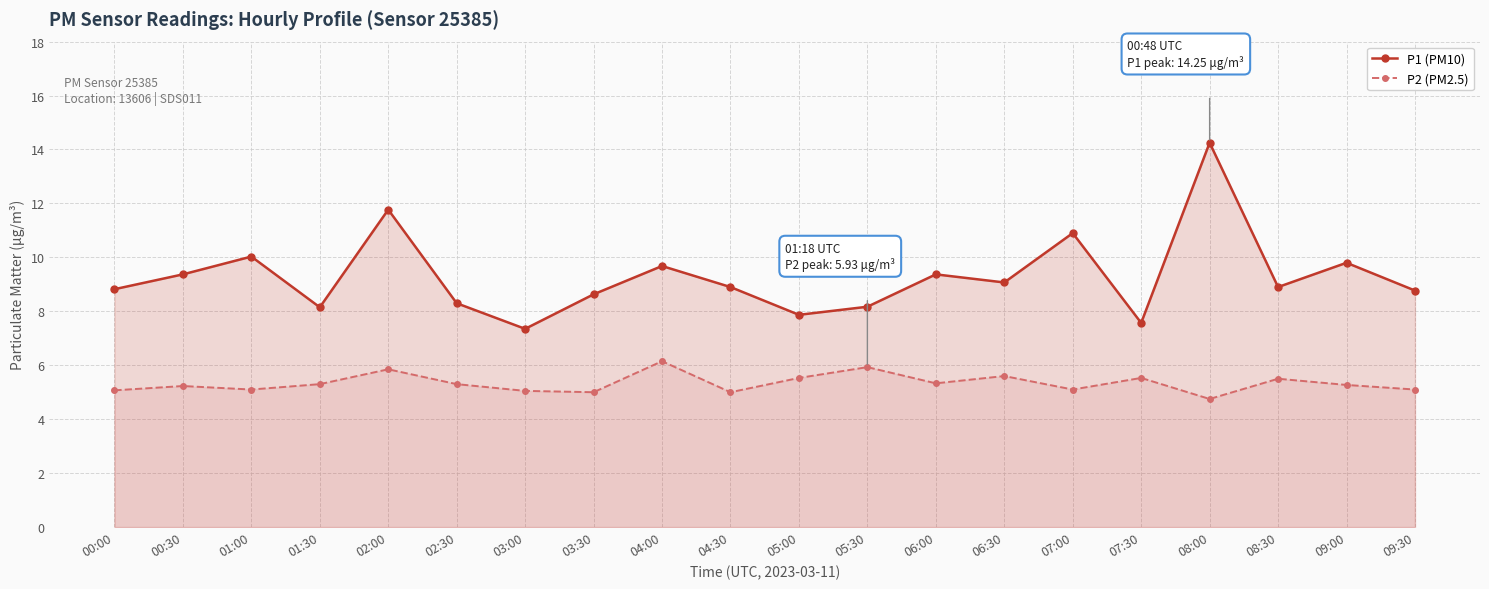

True or false: P2 (PM2.5) and P1 (PM10) cross at least once.

False